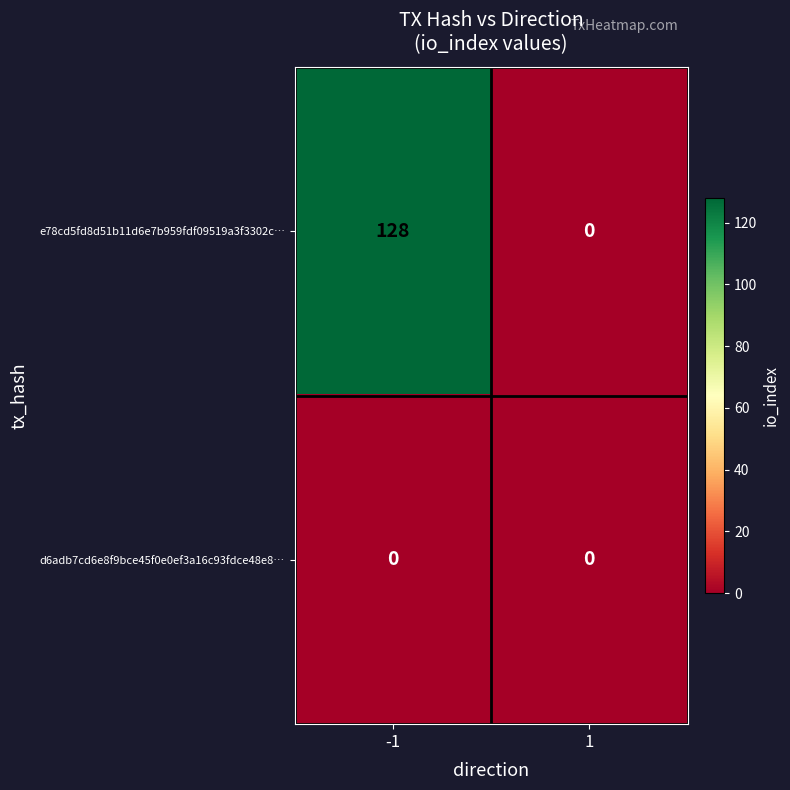

Rank the series by their average value, from highest to lowest.

e78cd5fd8d51b11d6e7b959fdf09519a3f3302c…, d6adb7cd6e8f9bce45f0e0ef3a16c93fdce48e8…